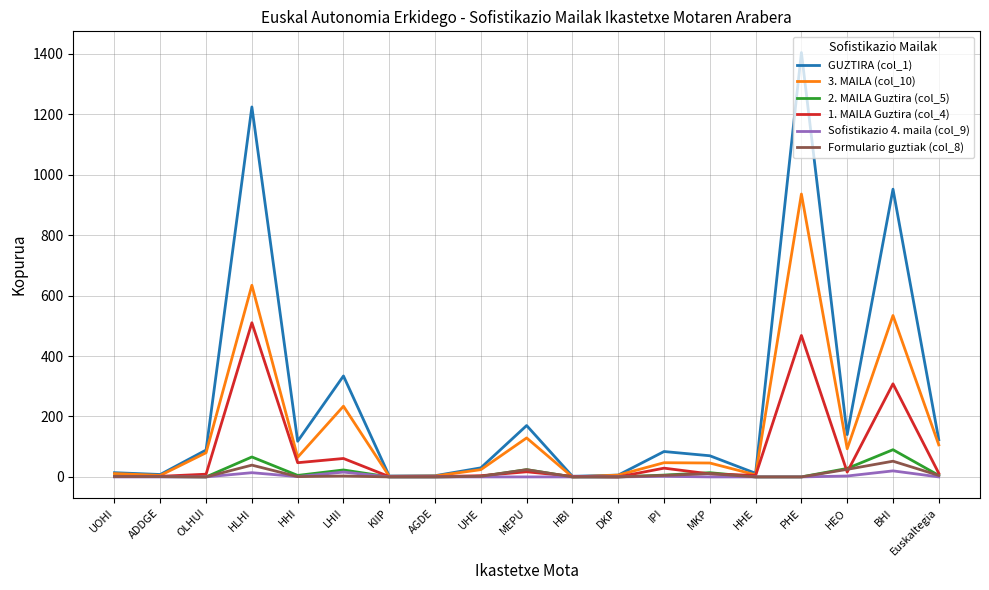

Which category has the highest value in the GUZTIRA (col_1) series?

PHE